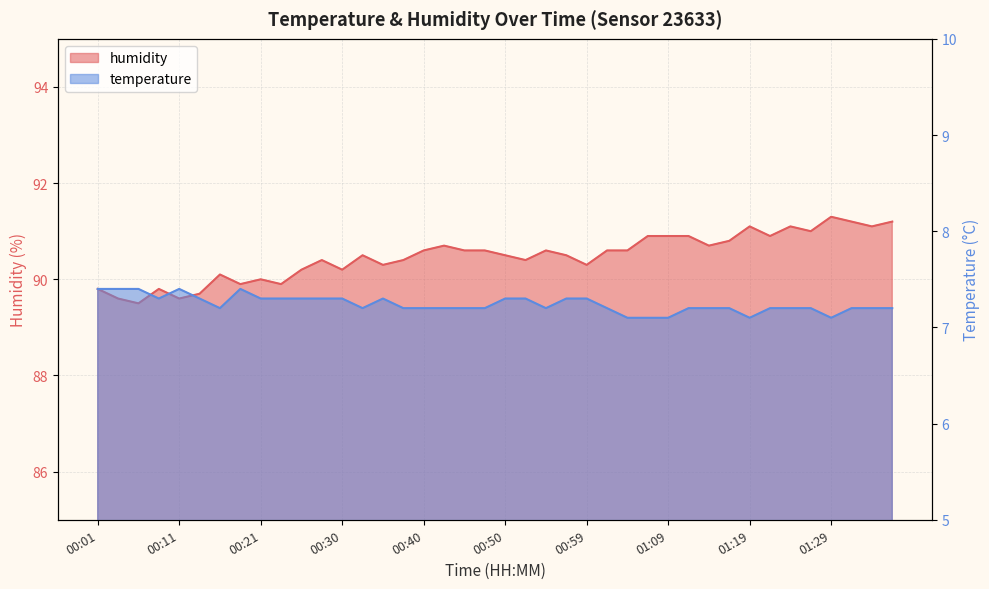

At which label does temperature reach its minimum?

01:04